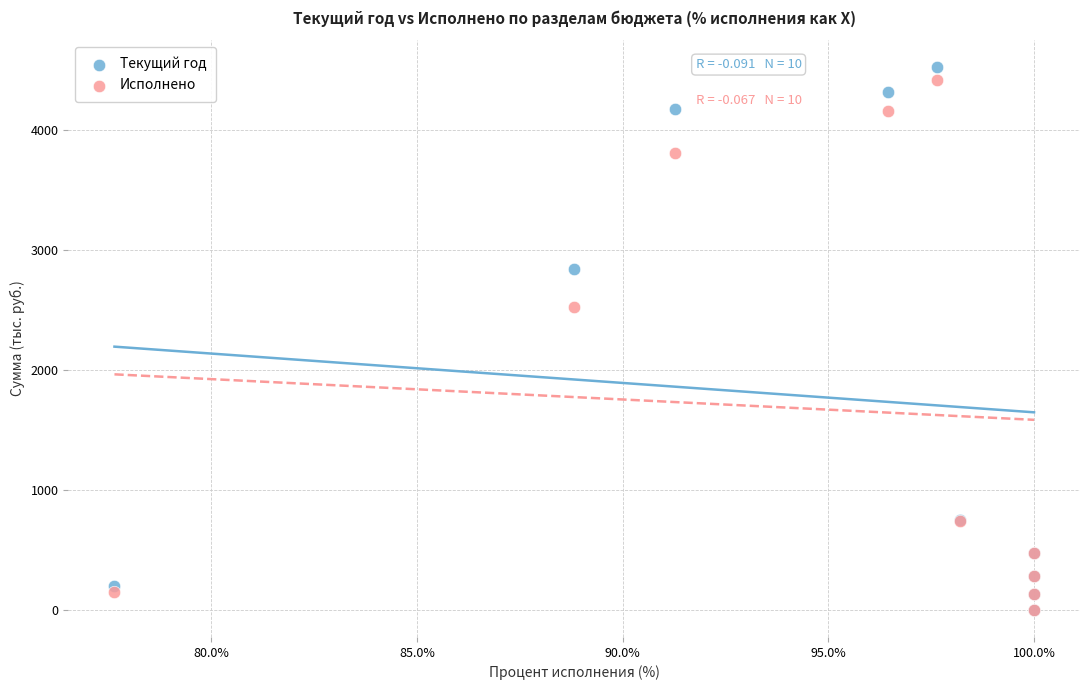

What are all the series names shown in the legend?

Текущий год, Исполнено